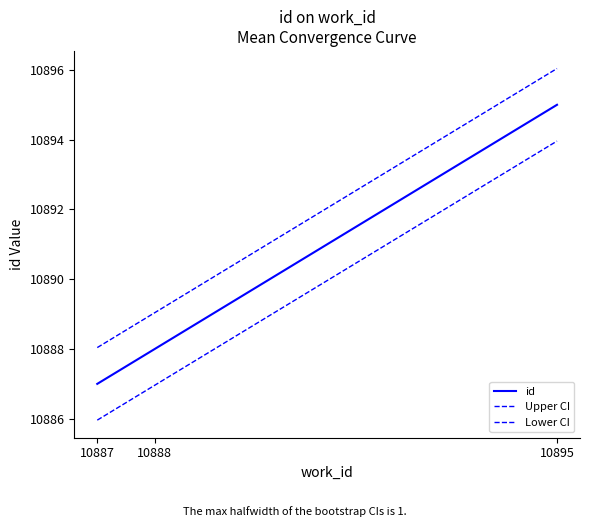

Which series has the largest total across all categories?

Upper CI